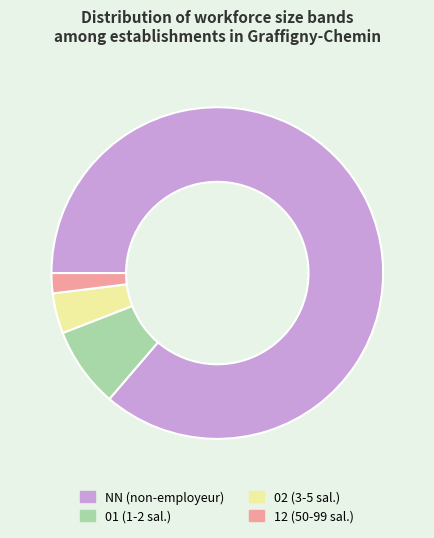

Is there a majority slice in this chart?

Yes